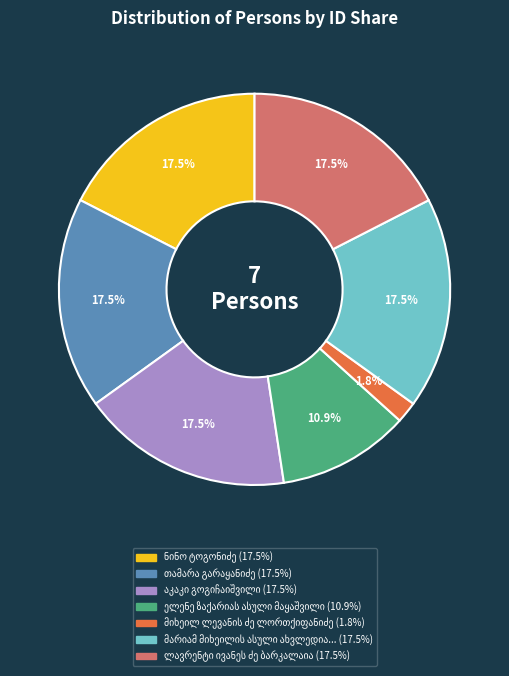

Is there any slice that represents more than half of the pie?

No